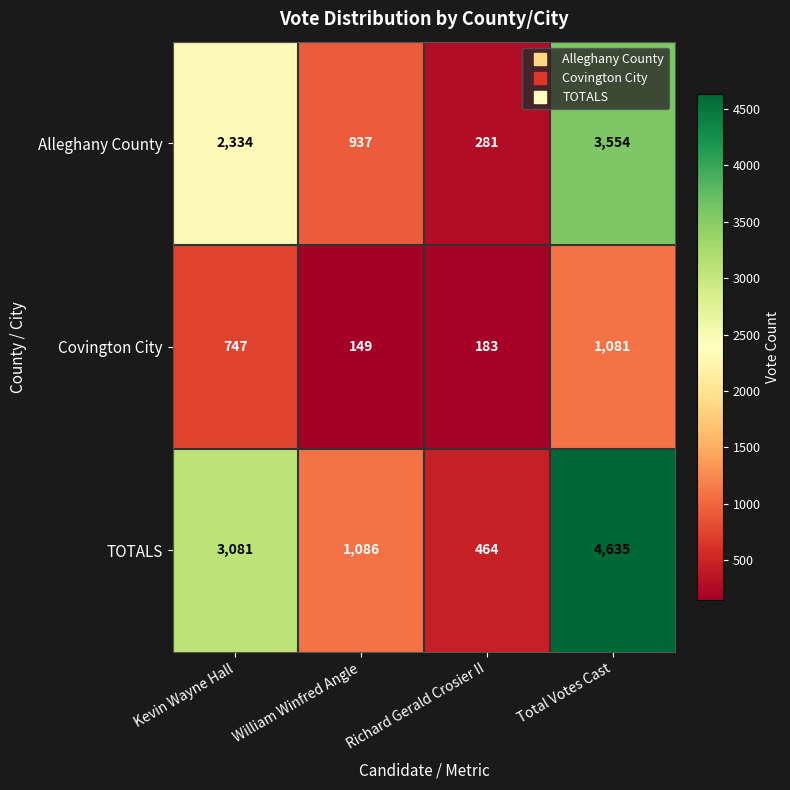

Which category has the lowest value across all series?

William Winfred Angle